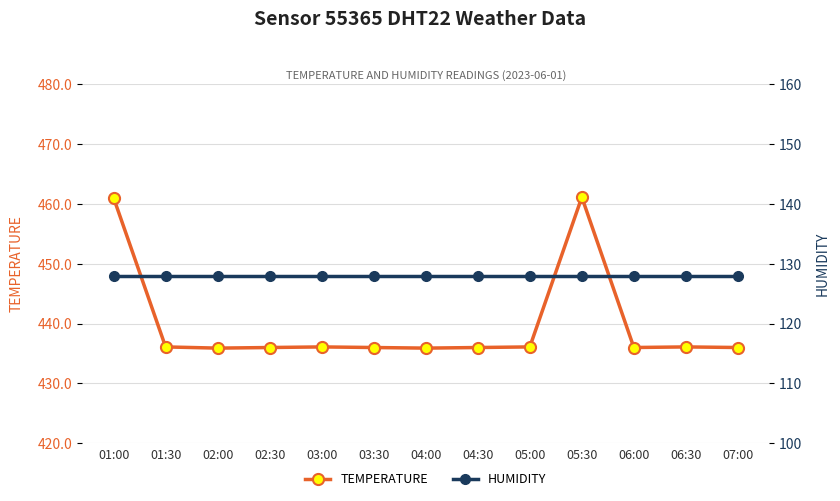

The humidity series shows 38.6 at 03:30. True or false?

False